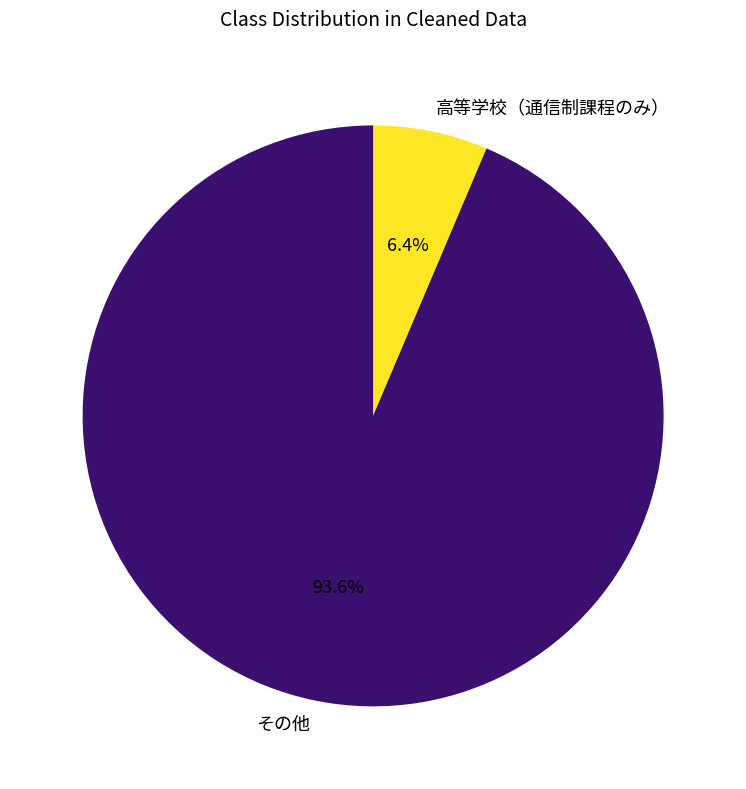

What percentage do その他 and 高等学校（通信制課程のみ） together represent?

100.0%